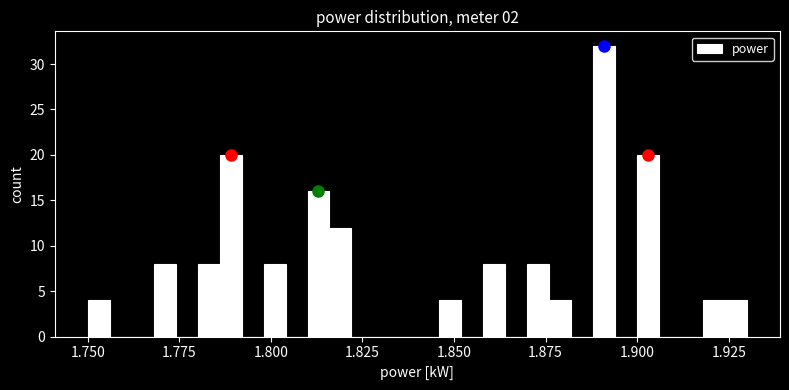

Around what value on the x-axis is the tallest bar? Give the approximate position of its centre, as read against the axis.

1.890